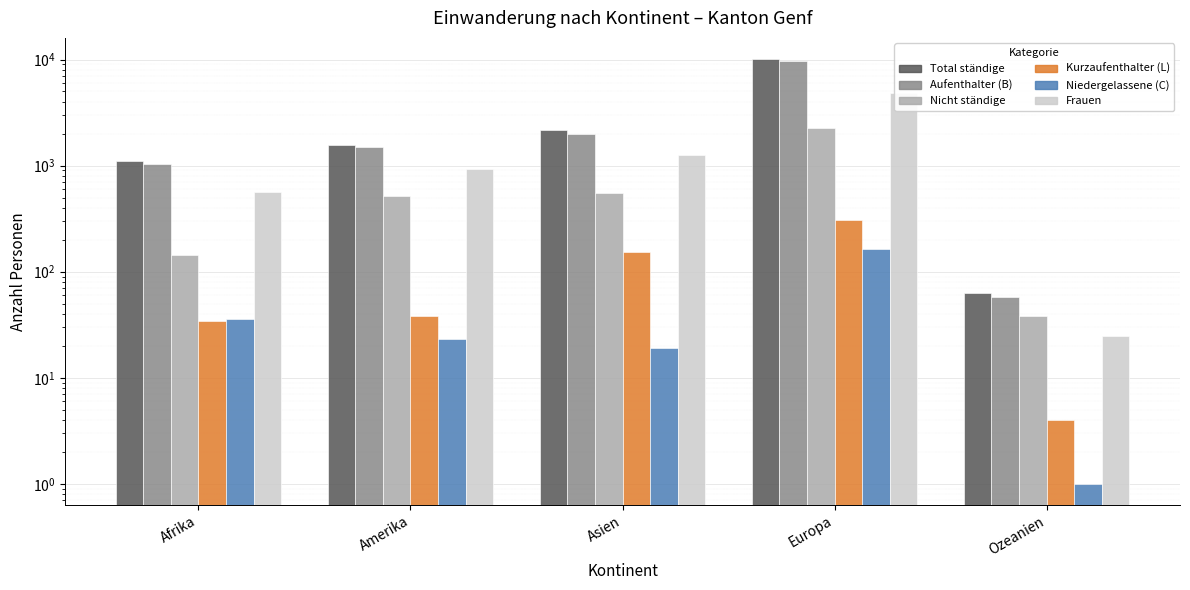

How many bars are there in total?

30